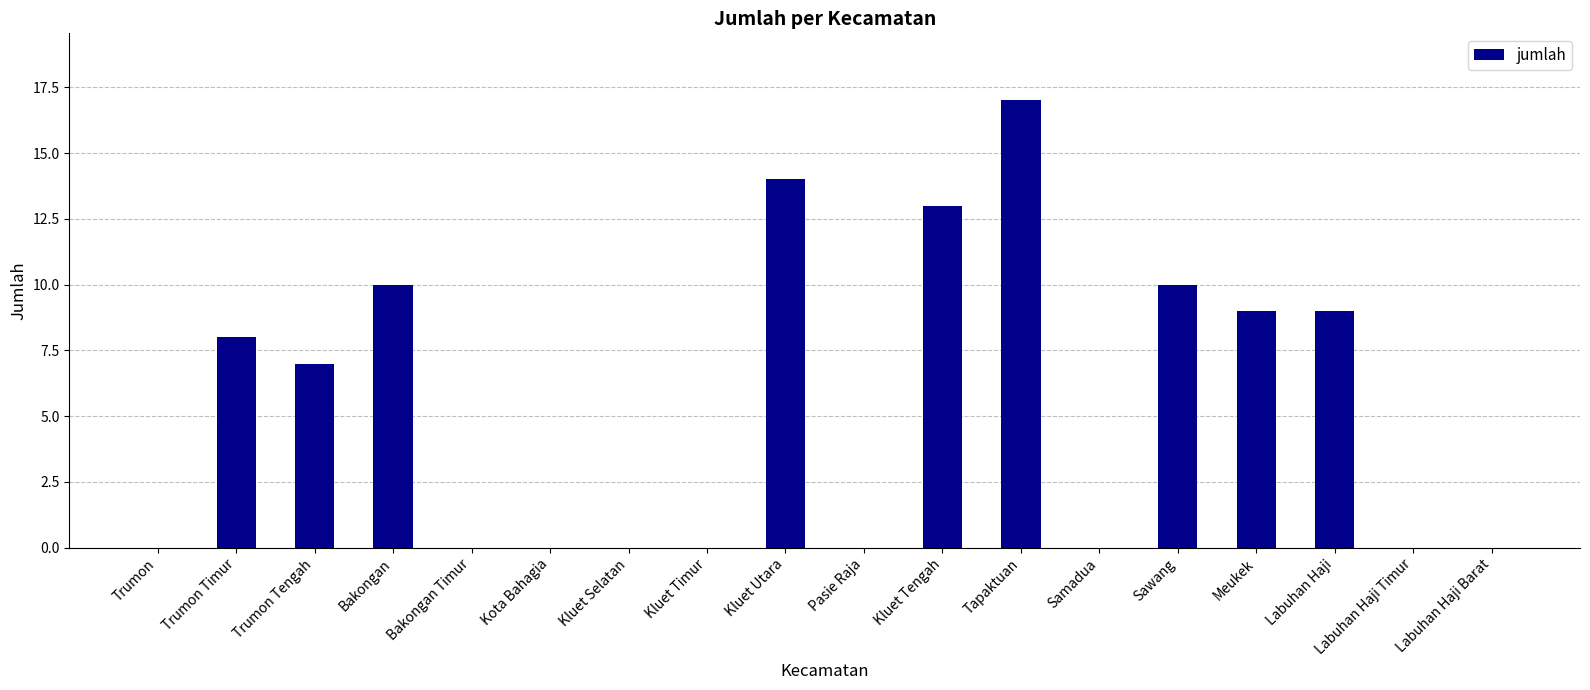

Does the chart contain stacked bars?

No